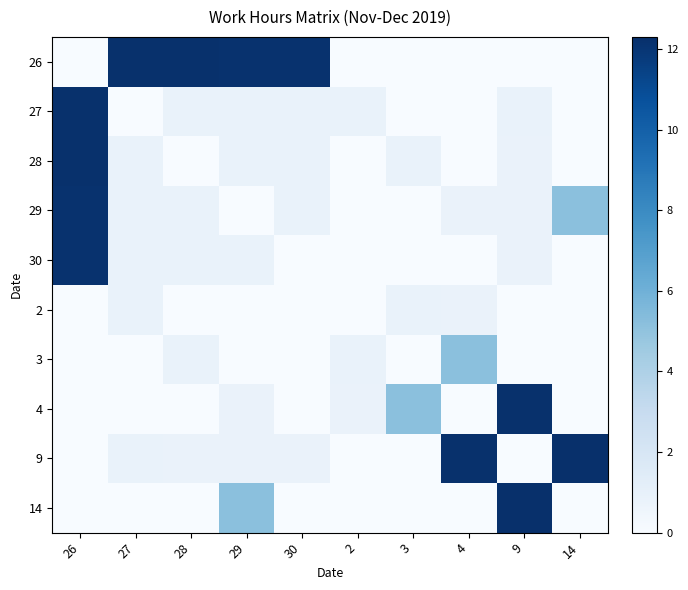

Rank the series at 3 from highest to lowest value.

4, 28, 2, 26, 27, 29, 30, 3, 9, 14